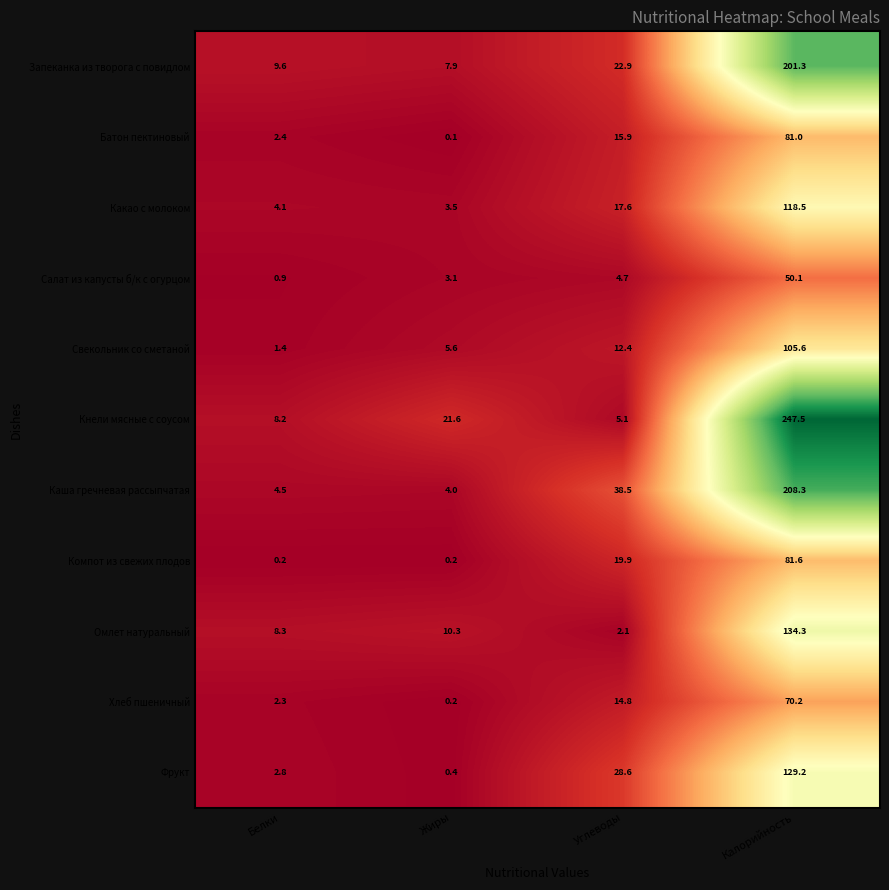

At how many categories does at least one series exceed 123?

1